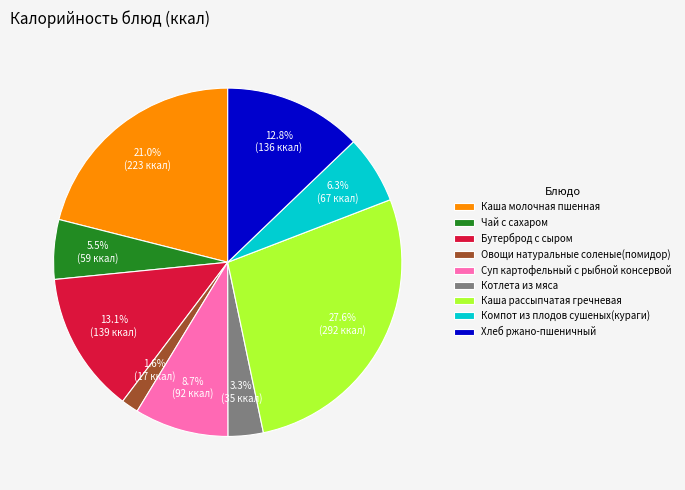

What is the largest slice in the pie chart?

Каша рассыпчатая гречневая